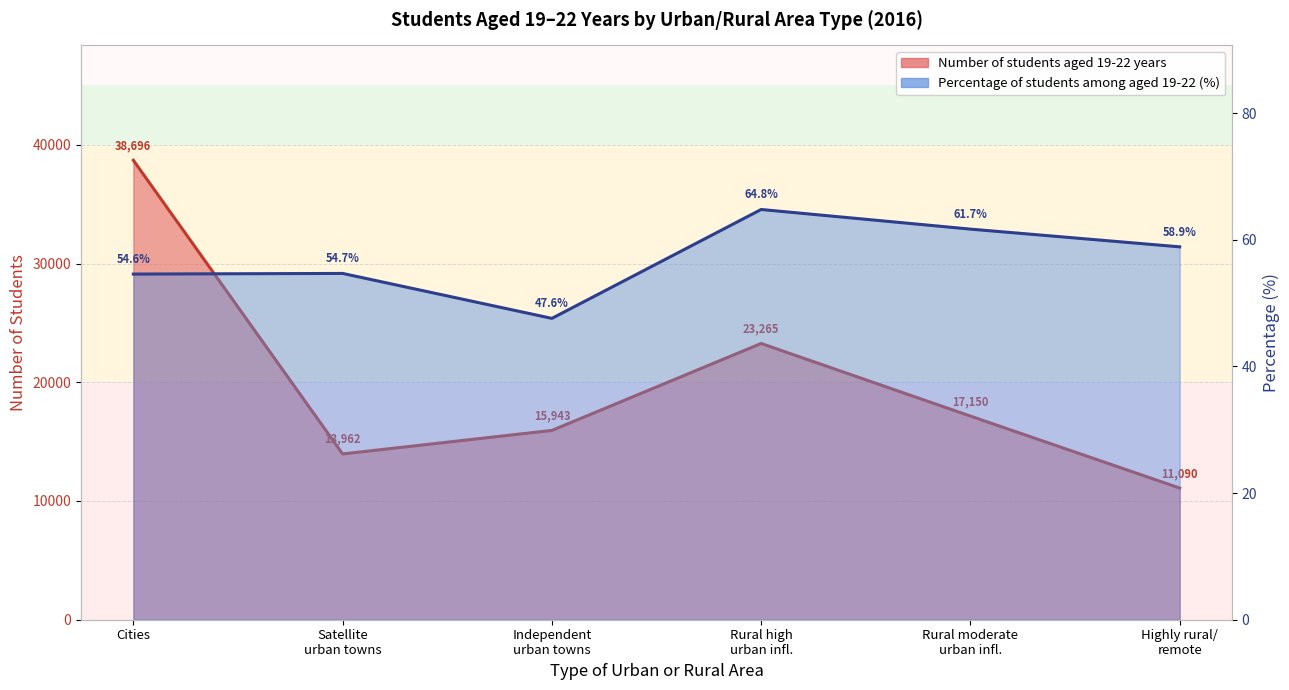

At which label does Number of students aged 19-22 years reach its minimum?

Highly rural/ remote